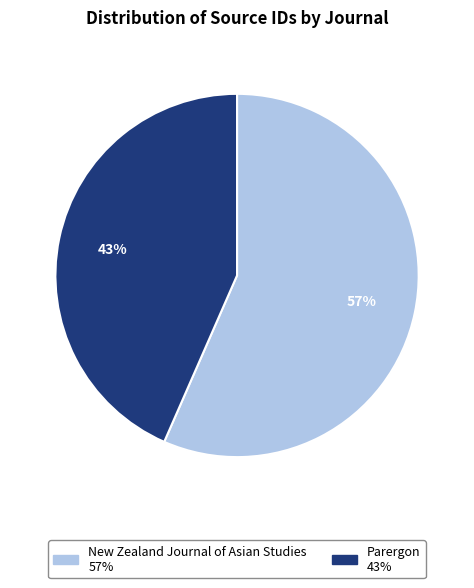

Which slice is the largest?

New Zealand Journal of Asian Studies